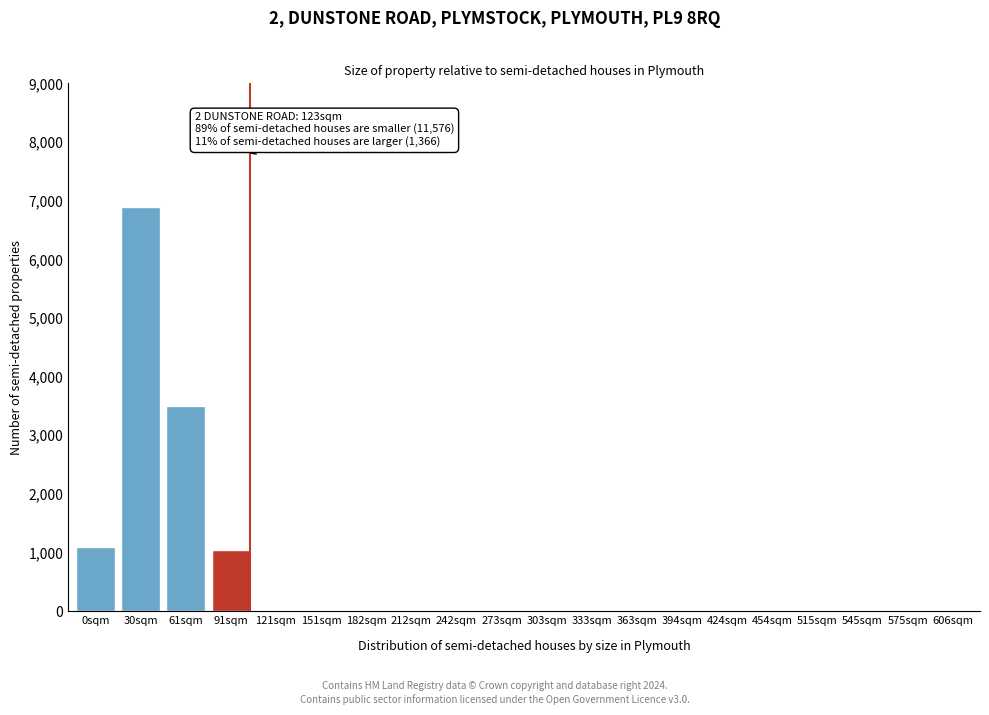

Reading right to left, what are all the values shown in this chart?

606sqm=0	575sqm=0	545sqm=0	515sqm=0	454sqm=0	424sqm=0	394sqm=0	363sqm=0	333sqm=0	303sqm=0	273sqm=0	242sqm=0	212sqm=0	182sqm=0	151sqm=0	121sqm=0	91sqm=1050	61sqm=3500	30sqm=6900	0sqm=1100